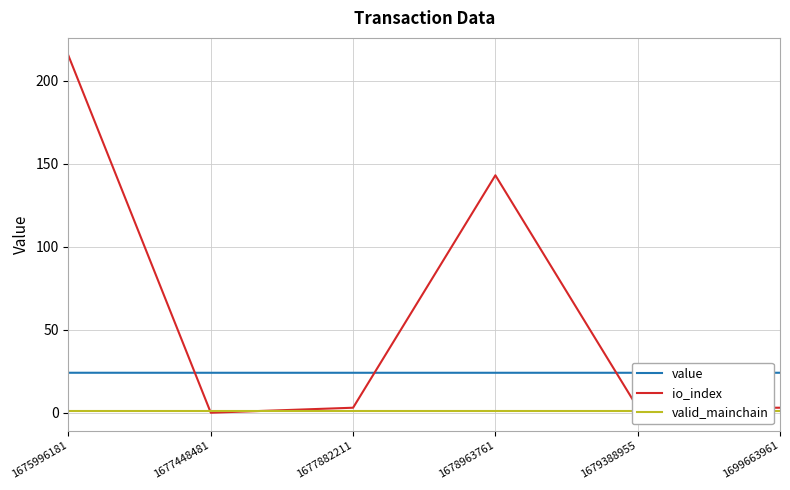

List the series in order of their overall mean, highest first.

io_index, value, valid_mainchain